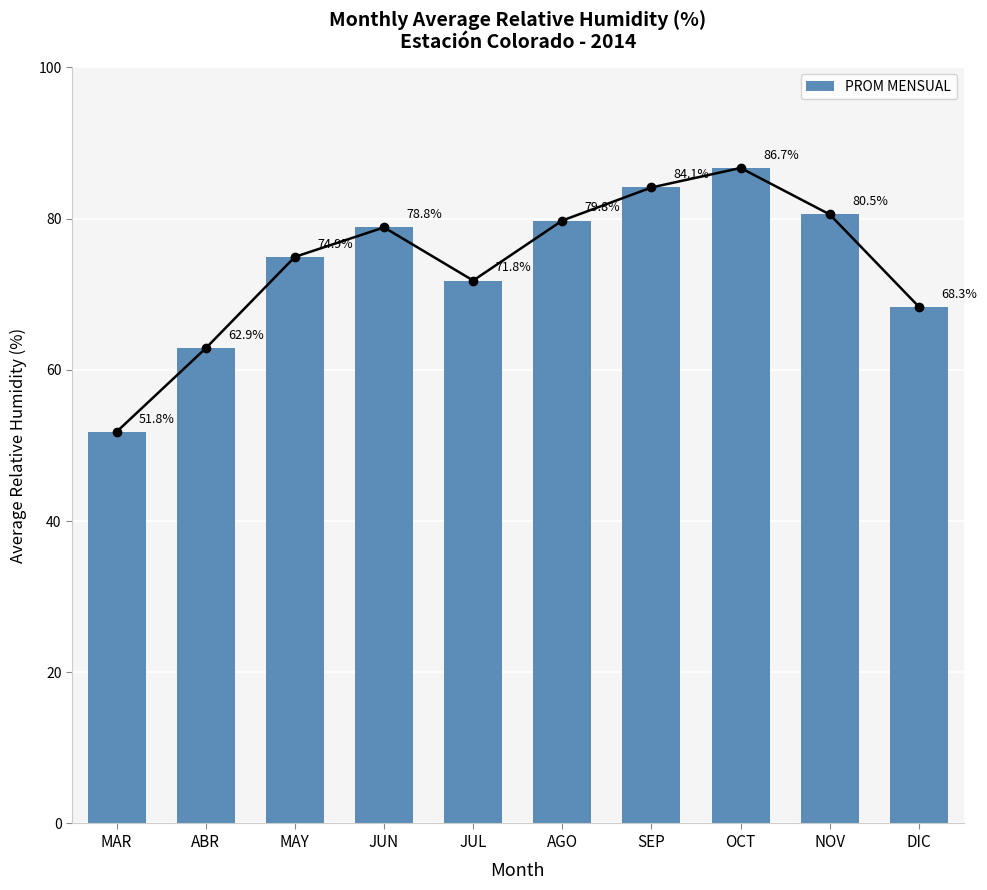

Reading left to right, transcribe all the data shown in this chart.

MAR=51.8	ABR=62.9	MAY=74.9	JUN=78.8	JUL=71.8	AGO=79.8	SEP=84.1	OCT=86.7	NOV=80.5	DIC=68.3